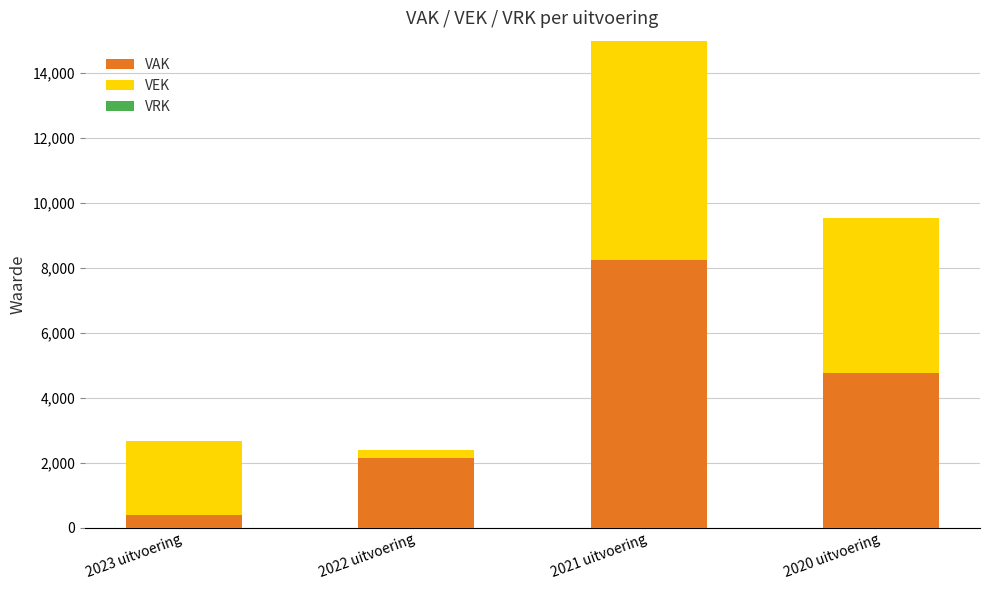

Reading left to right, list the values for the VAK series.

380	2150	8250	4774